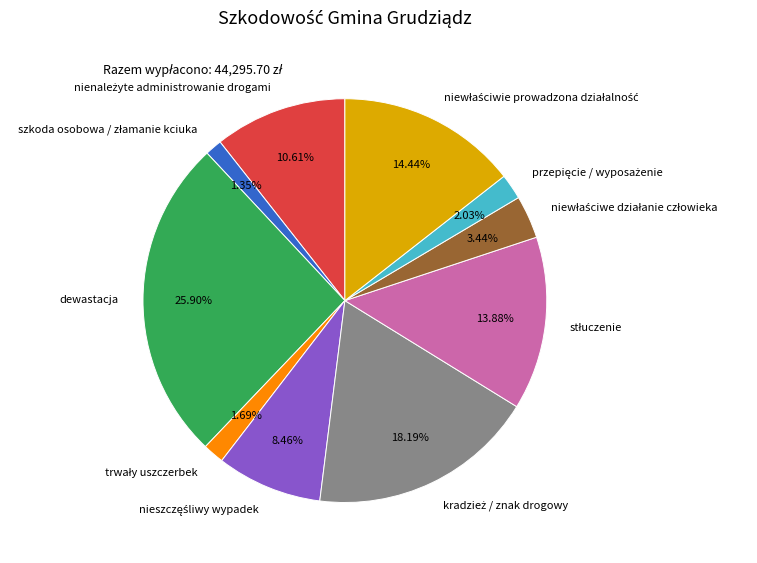

To the nearest percent, what portion does dewastacja represent?

26%